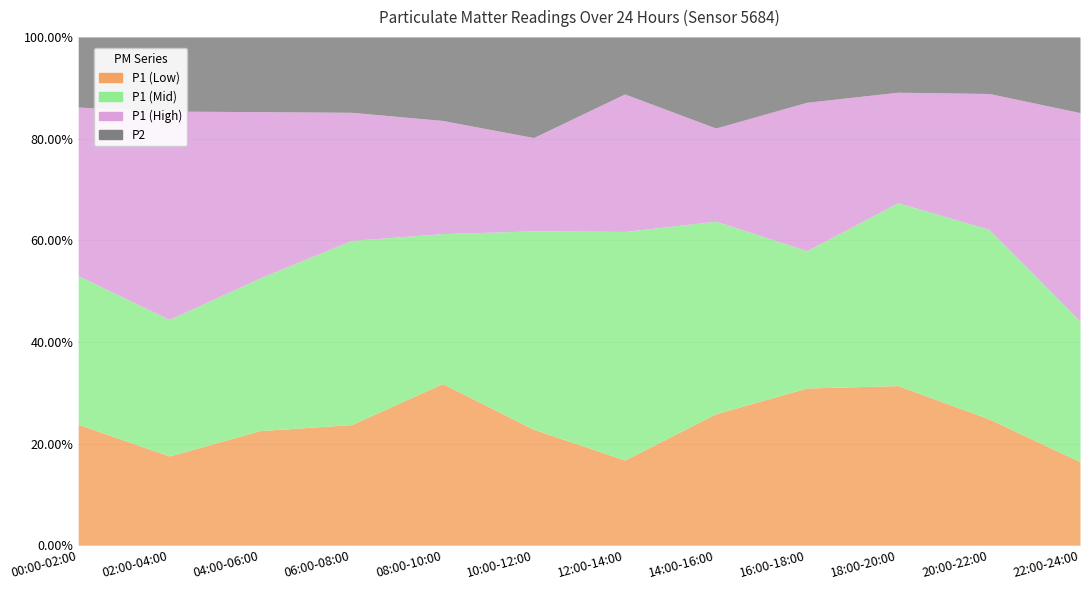

The P1 (Low) series shows 5.3 at 18:00-20:00. True or false?

True